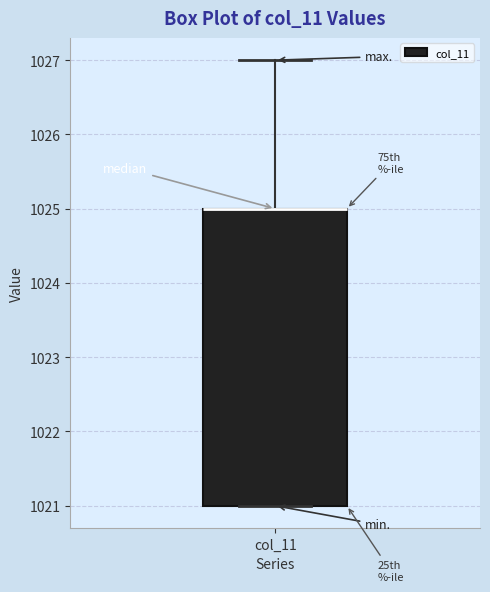

Read this box plot against the y-axis: the position of the median line, the range covered by the box, and the ends of both whiskers. The values are not printed on the chart, so give them approximately, as read against the axis.

median 1025 (drawn on the box's upper edge), box 1021 to 1025, whiskers 1021 to 1027